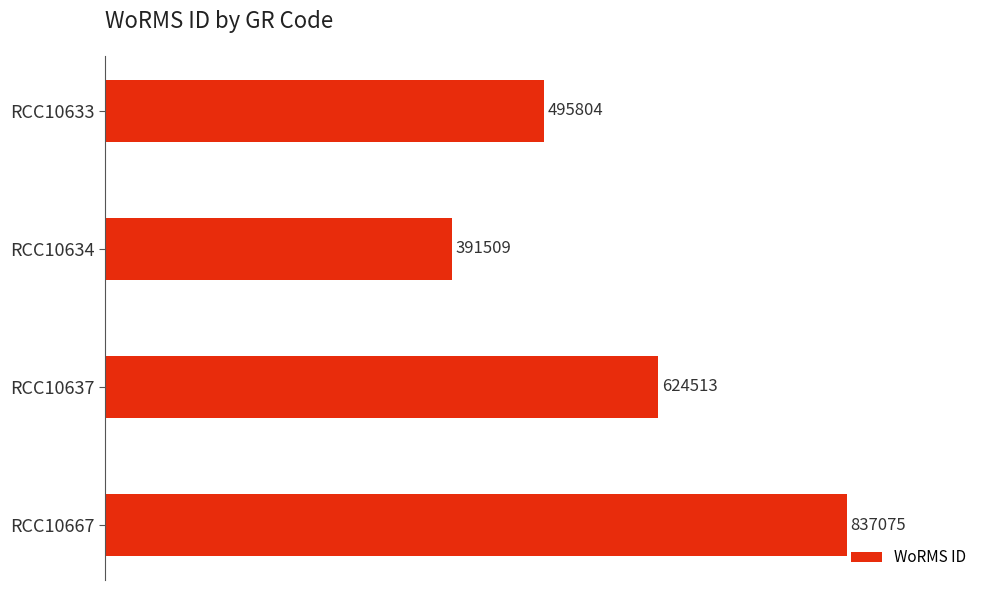

Which category has the highest value across all series?

RCC10667